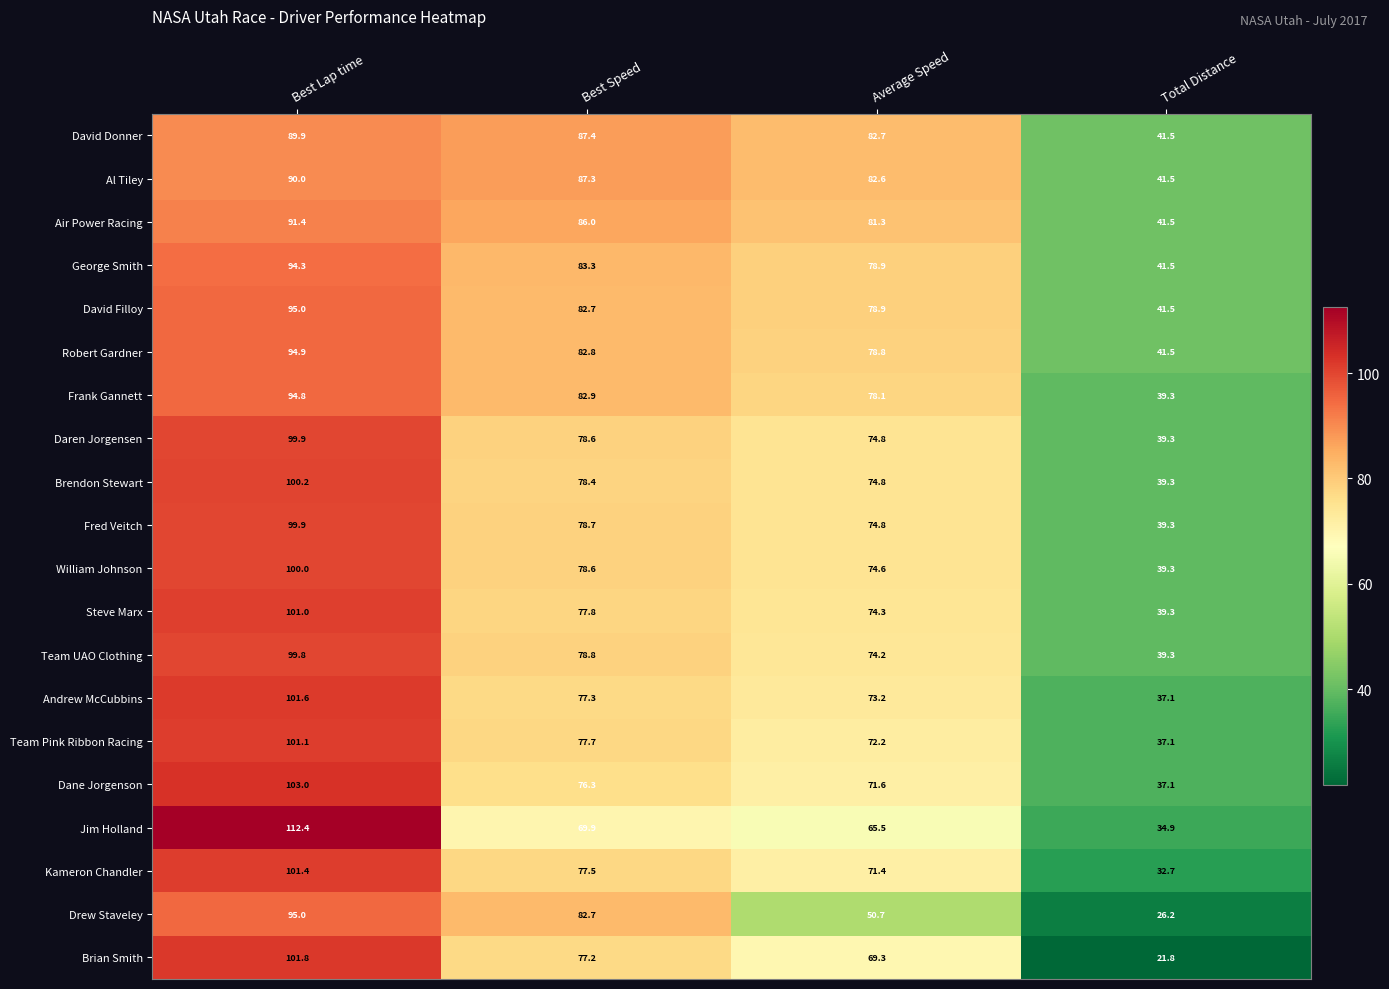

What is the average value of the David Donner series?

75.4